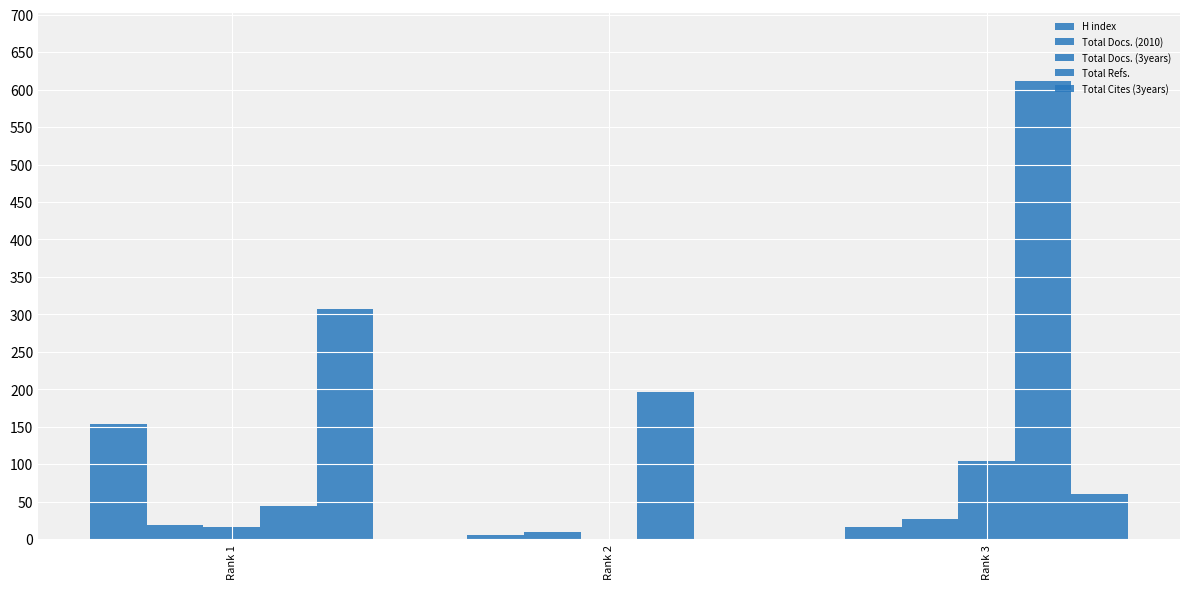

Is the value of H index at Rank 1 greater than the value of Total Docs. (2010) at Rank 2?

Yes